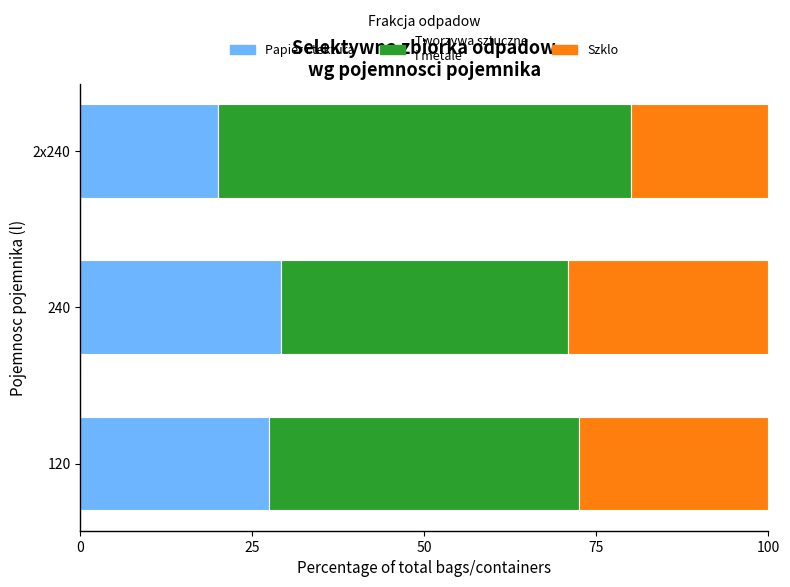

What is the total value across all series at 120?

100.0